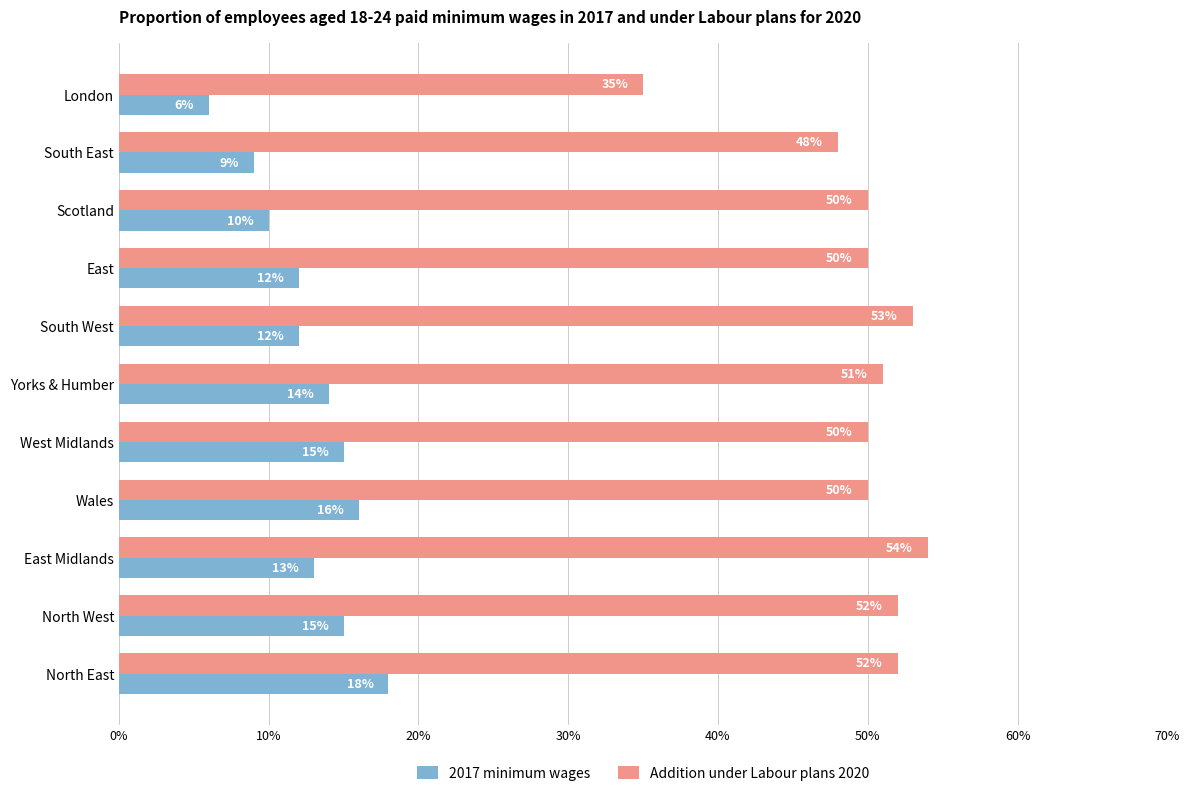

What are all the series names shown in the legend?

2017 minimum wages, Addition under Labour plans 2020